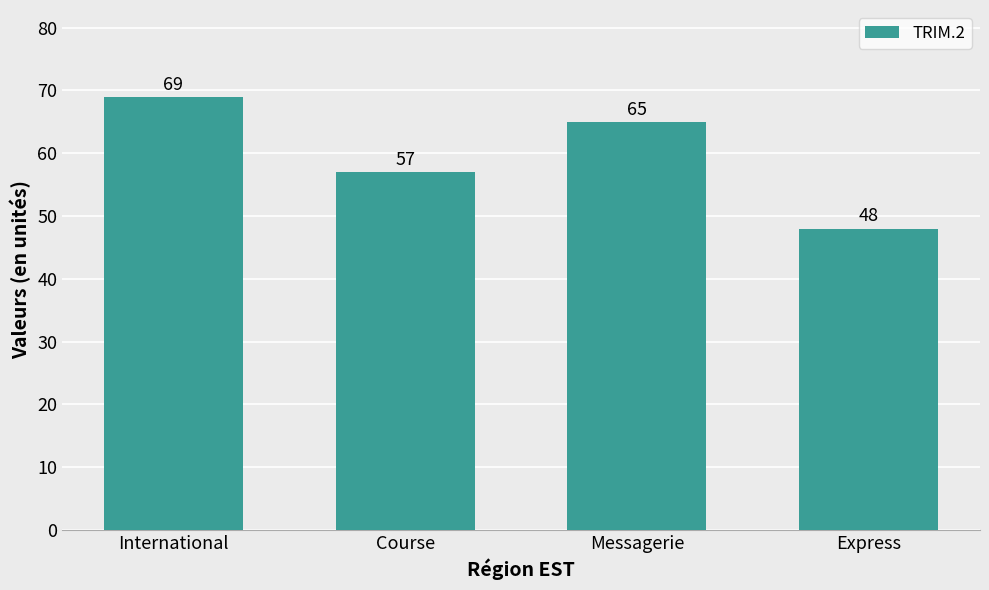

At which label does the data first exceed 65?

International